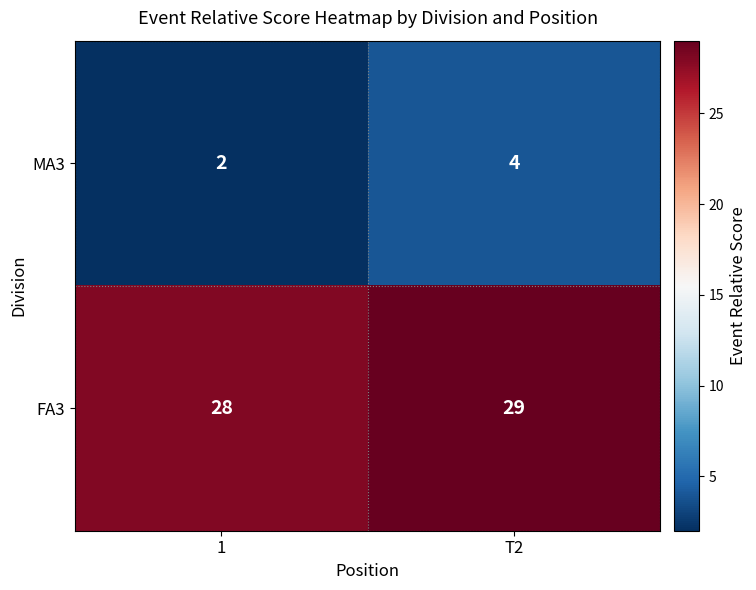

What is the average value of the MA3 series?

3